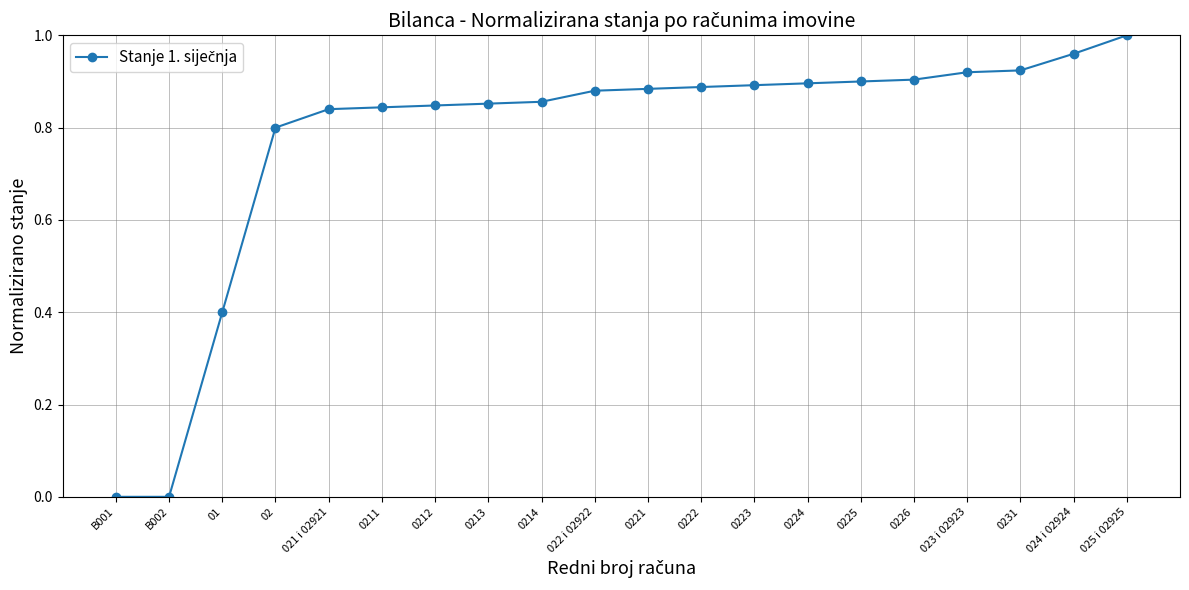

How many series are shown in this chart?

1